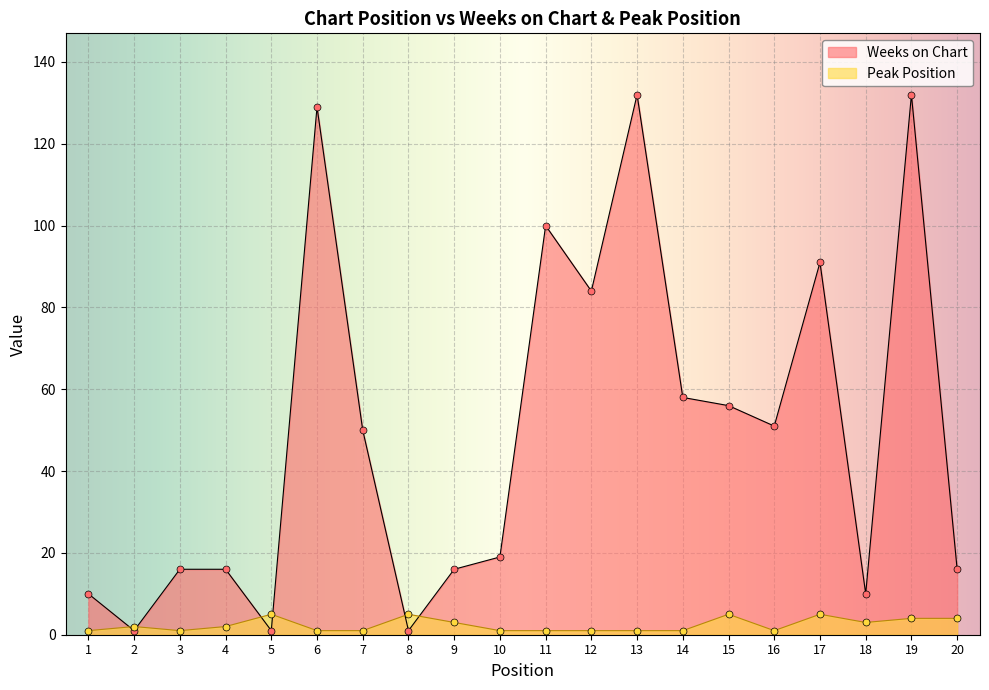

At how many categories does at least one series exceed 110?

3